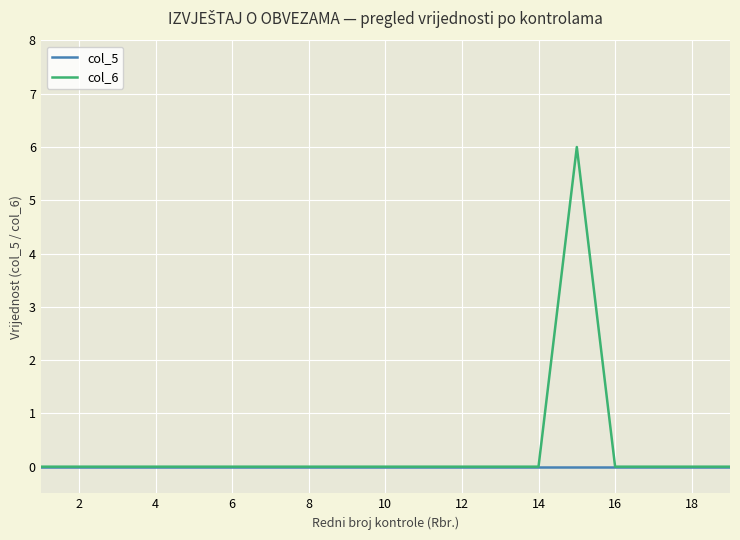

List the series in order of their peak value, highest first.

col_6, col_5